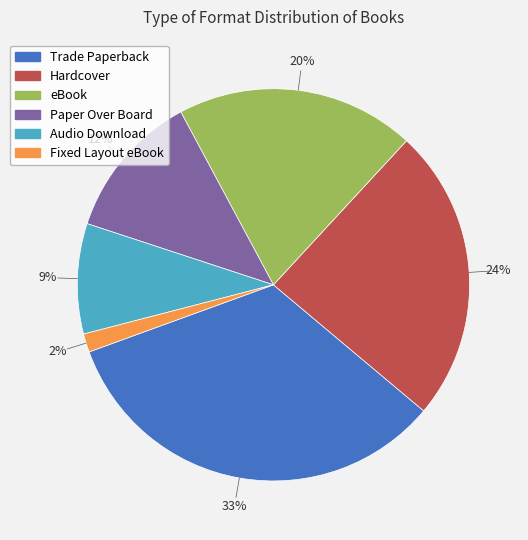

What percentage is the eBook slice, to the nearest percent?

20%